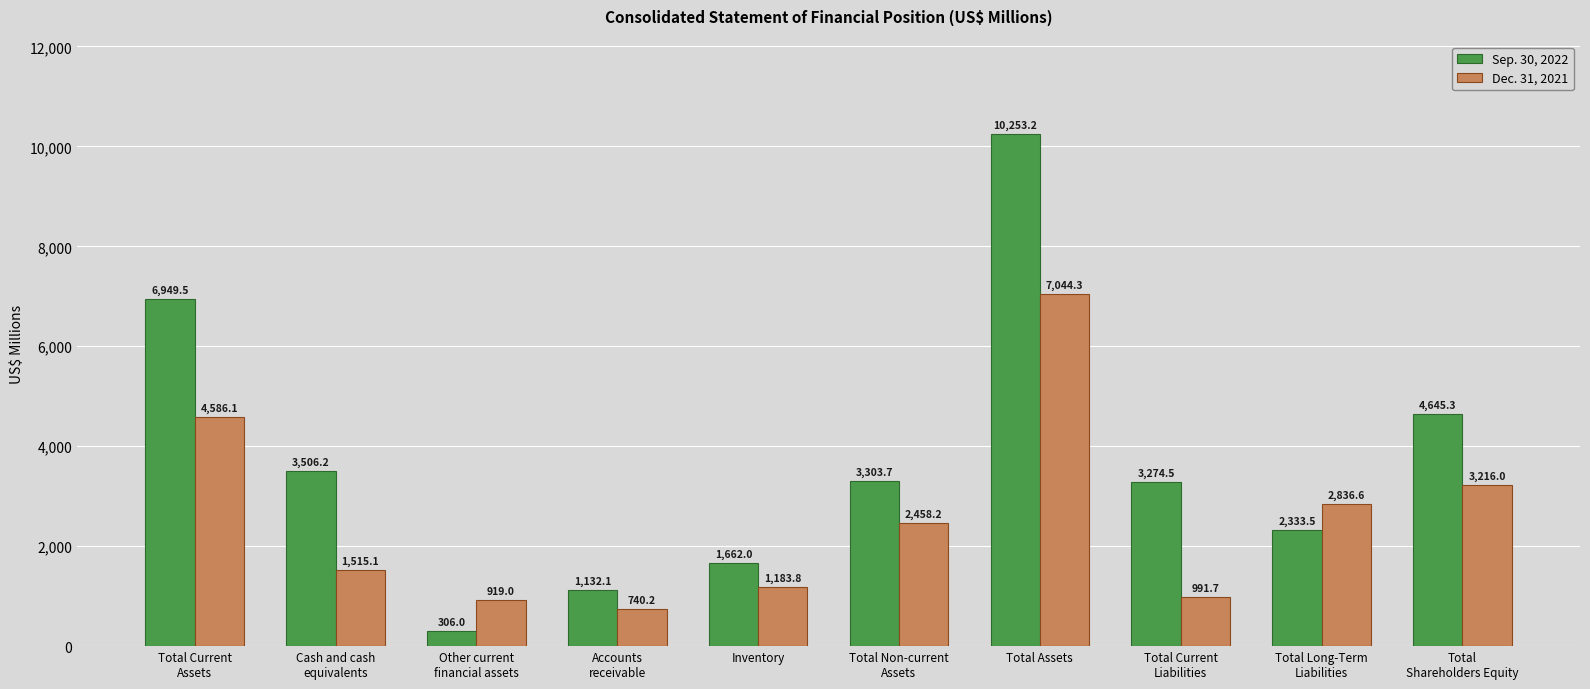

List the labels in order of Dec. 31, 2021 value, smallest first.

Accounts
receivable, Other current
financial assets, Total Current
Liabilities, Inventory, Cash and cash
equivalents, Total Non-current
Assets, Total Long-Term
Liabilities, Total
Shareholders Equity, Total Current
Assets, Total Assets